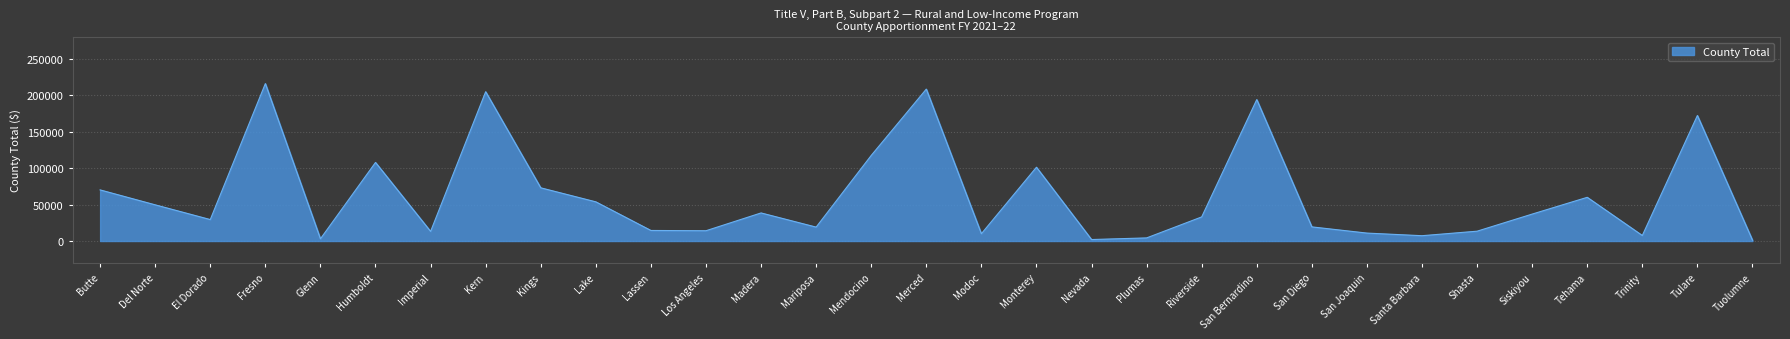

What is the change in value from Butte to Glenn?

-67109.0